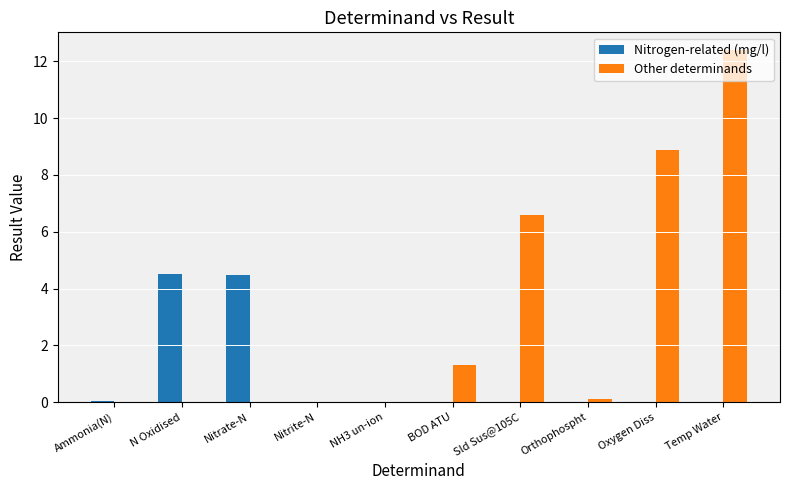

At which label is Other determinands closest to 6?

Sld Sus@105C